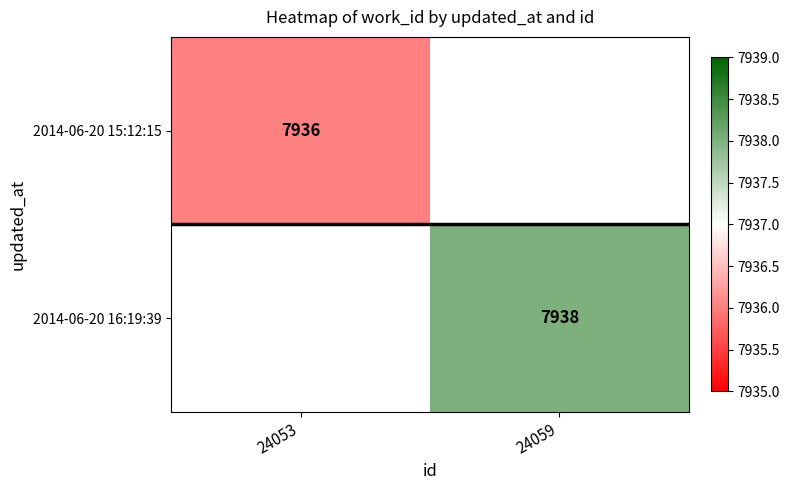

The 2014-06-20 16:19:39 series shows 13792 at 24059. True or false?

False